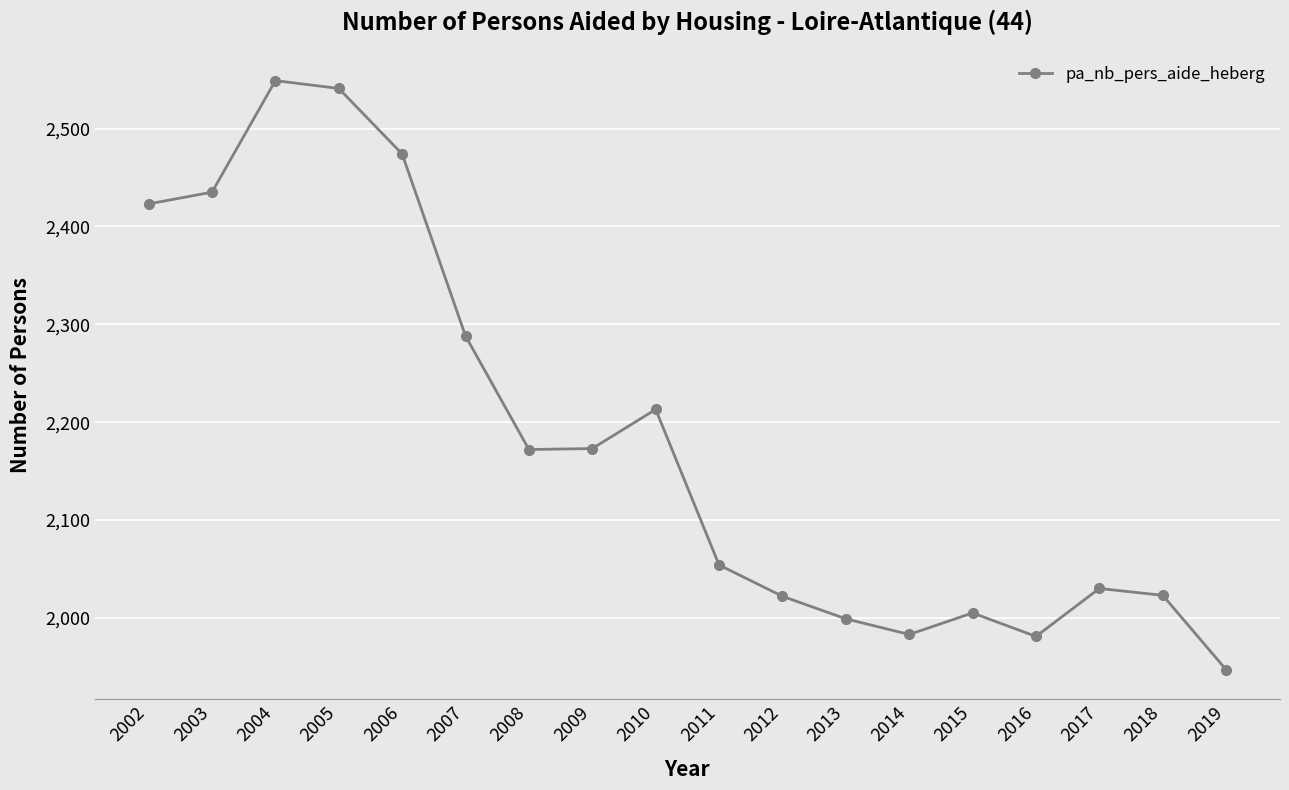

The chart shows a value of 2005 at 2015. True or false?

True